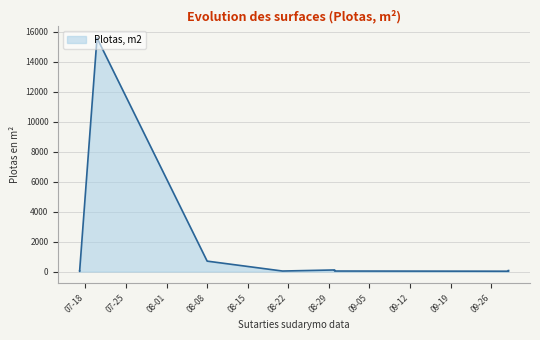

What is the minimum value shown in the chart?

9.1